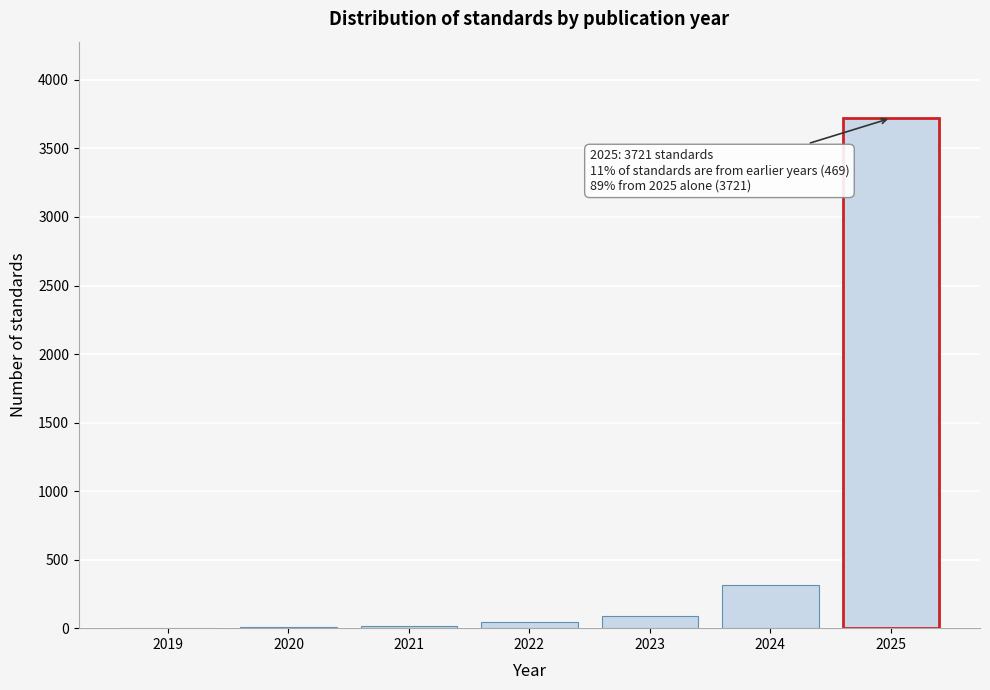

At which category does the chart reach its peak across all series?

2025